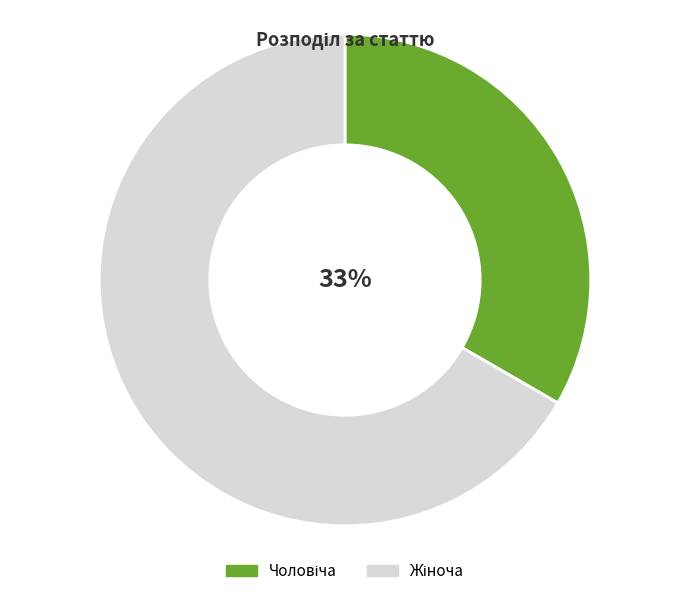

Does any single category account for the majority?

Yes